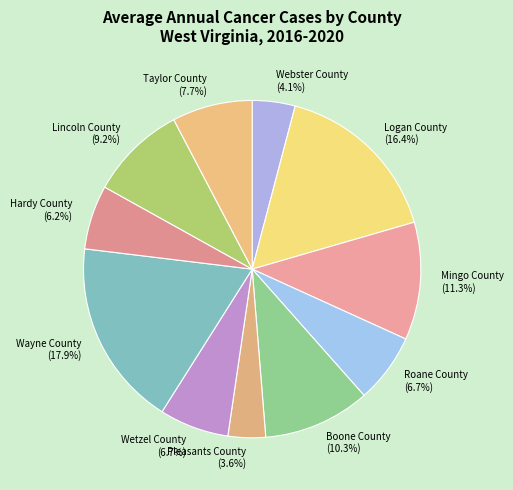

To the nearest percent, what is the average slice percentage?

9%